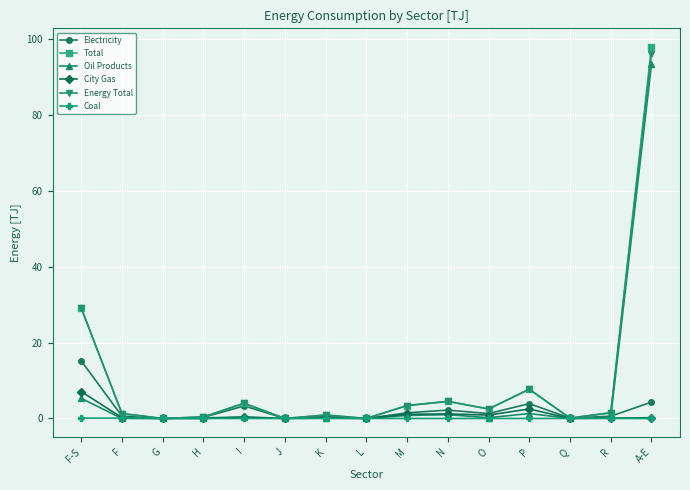

How many series are shown in this chart?

6